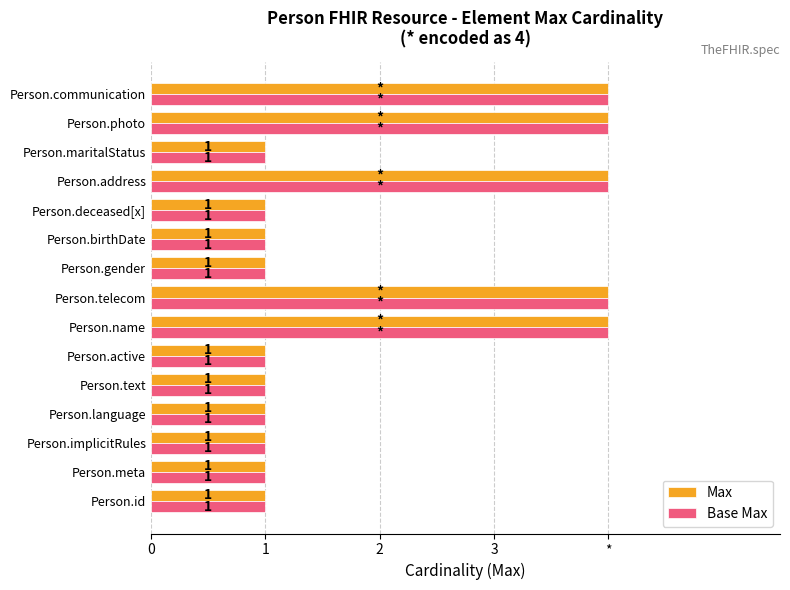

What are all the series names shown in the legend?

Max, Base Max